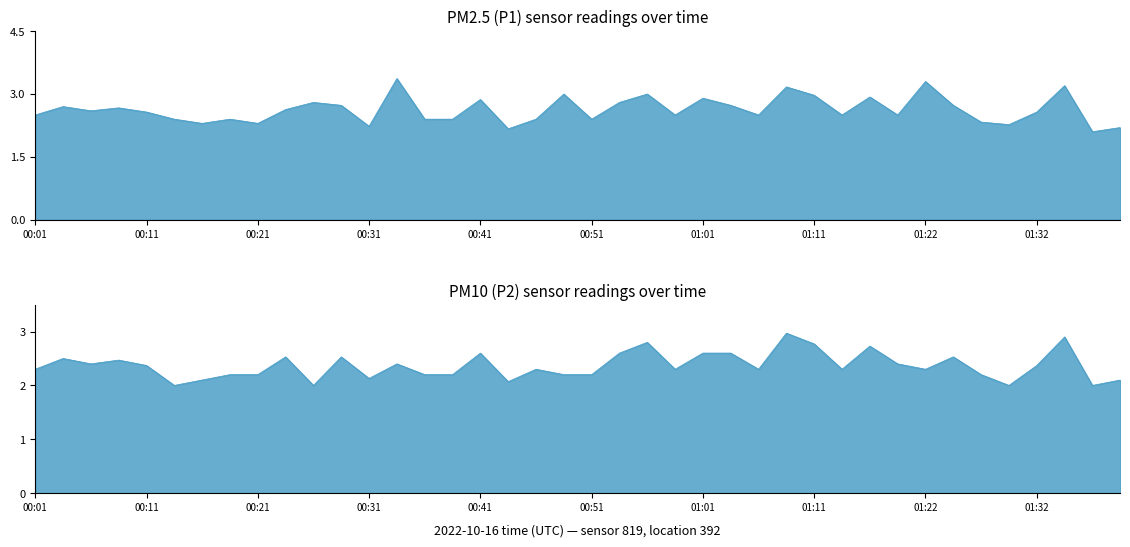

Does the chart have visible grid lines?

No